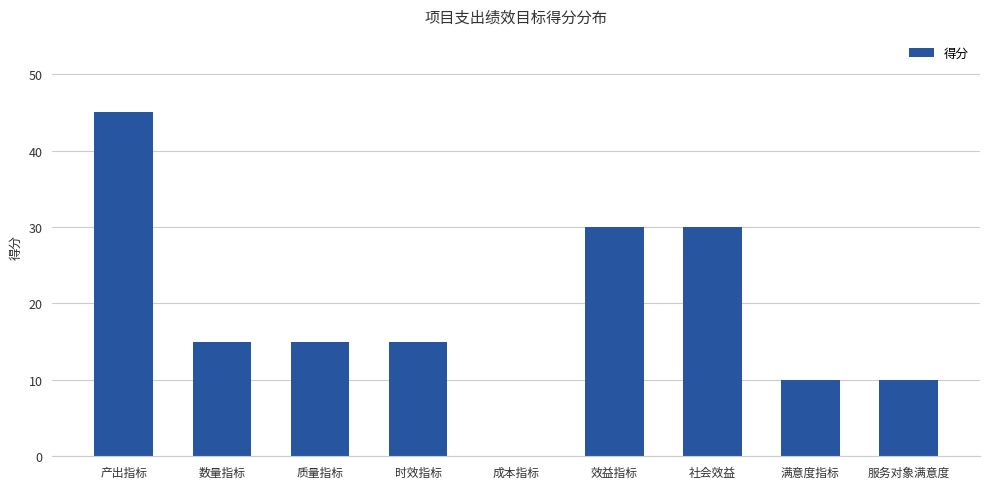

The chart shows a value of 0 at 成本指标. True or false?

True